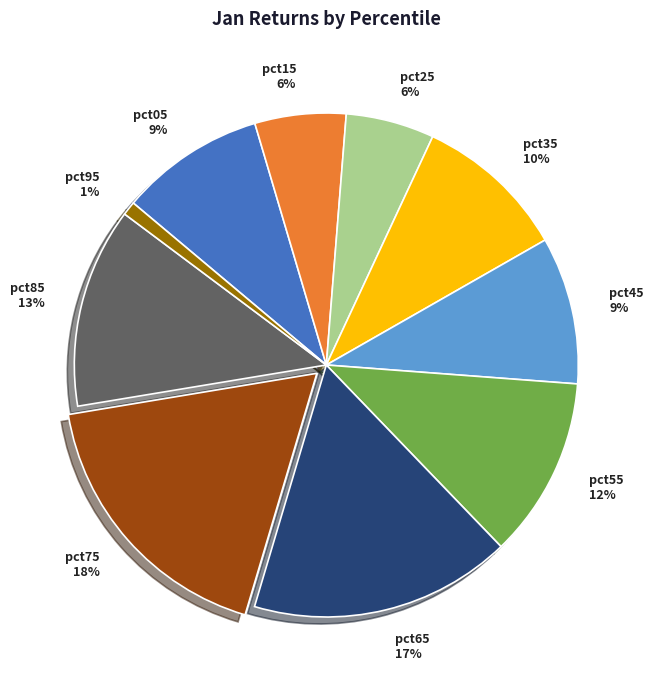

The pct65 slice represents 26% of the pie. True or false?

False